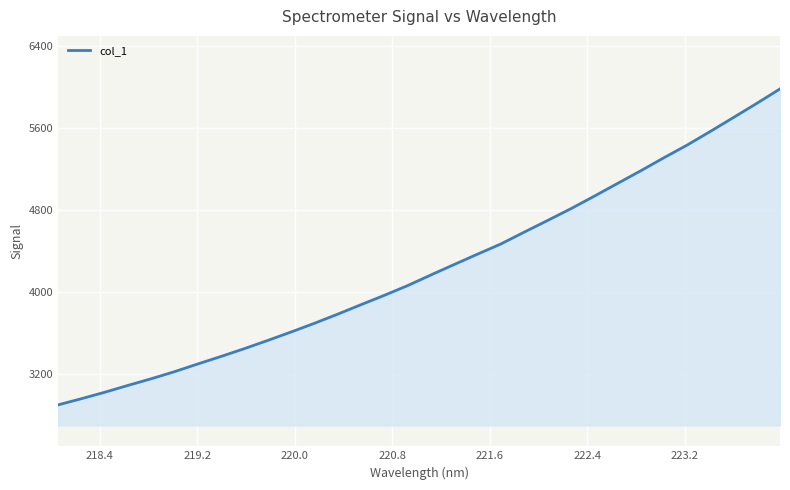

How many lines are shown in the chart?

1